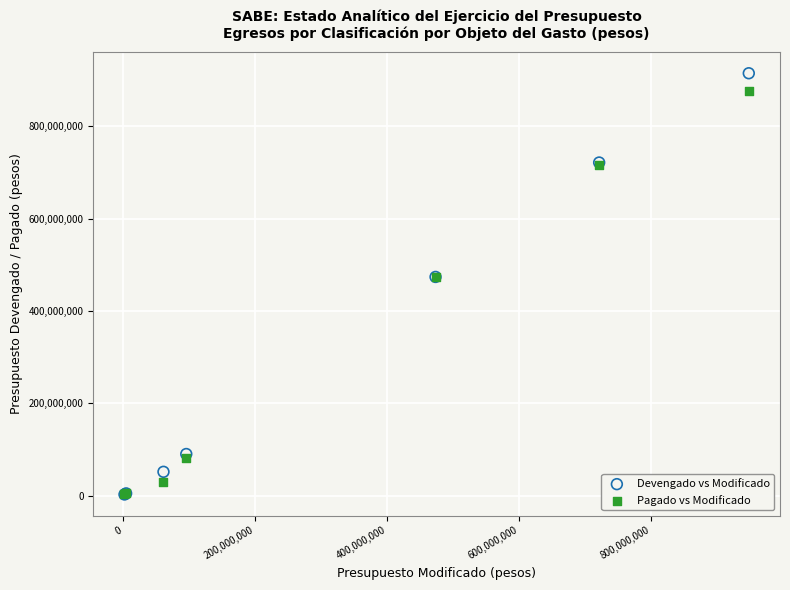

Which series reaches the maximum Y coordinate?

Devengado vs Modificado